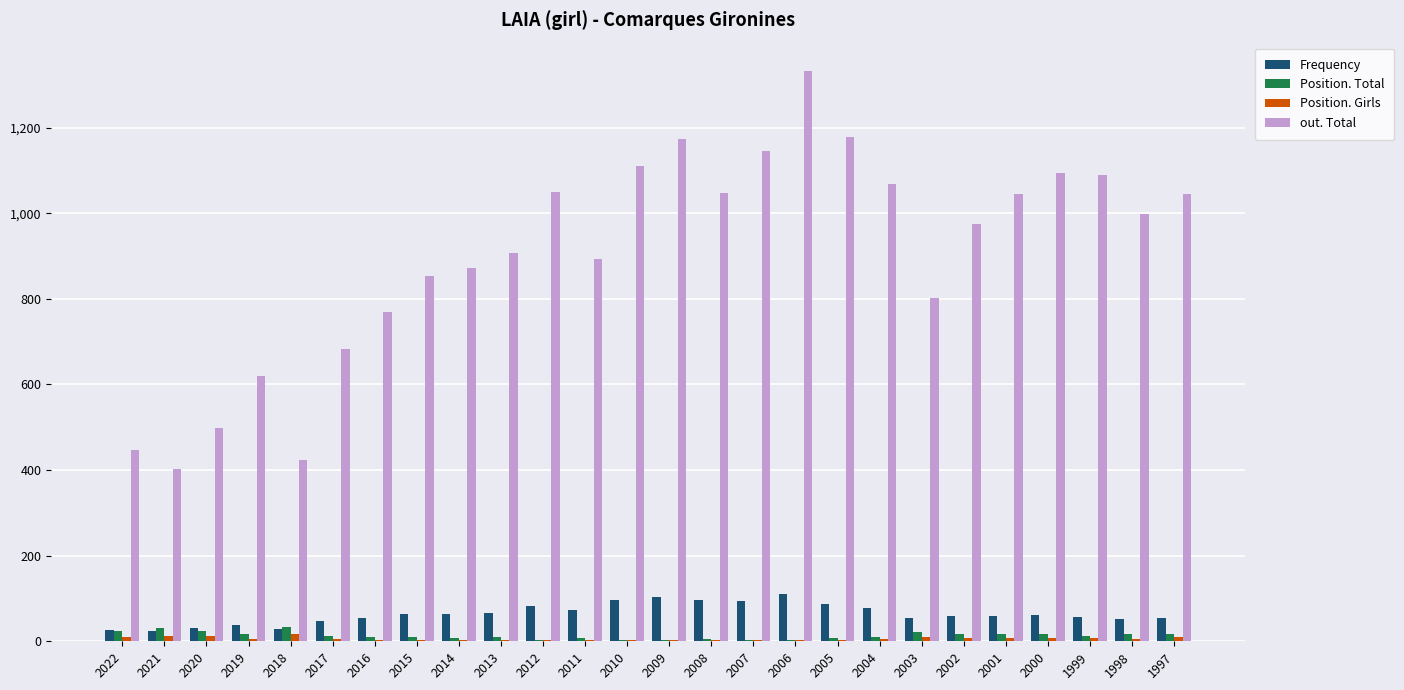

What is the highest value of the Position. Total series?

34